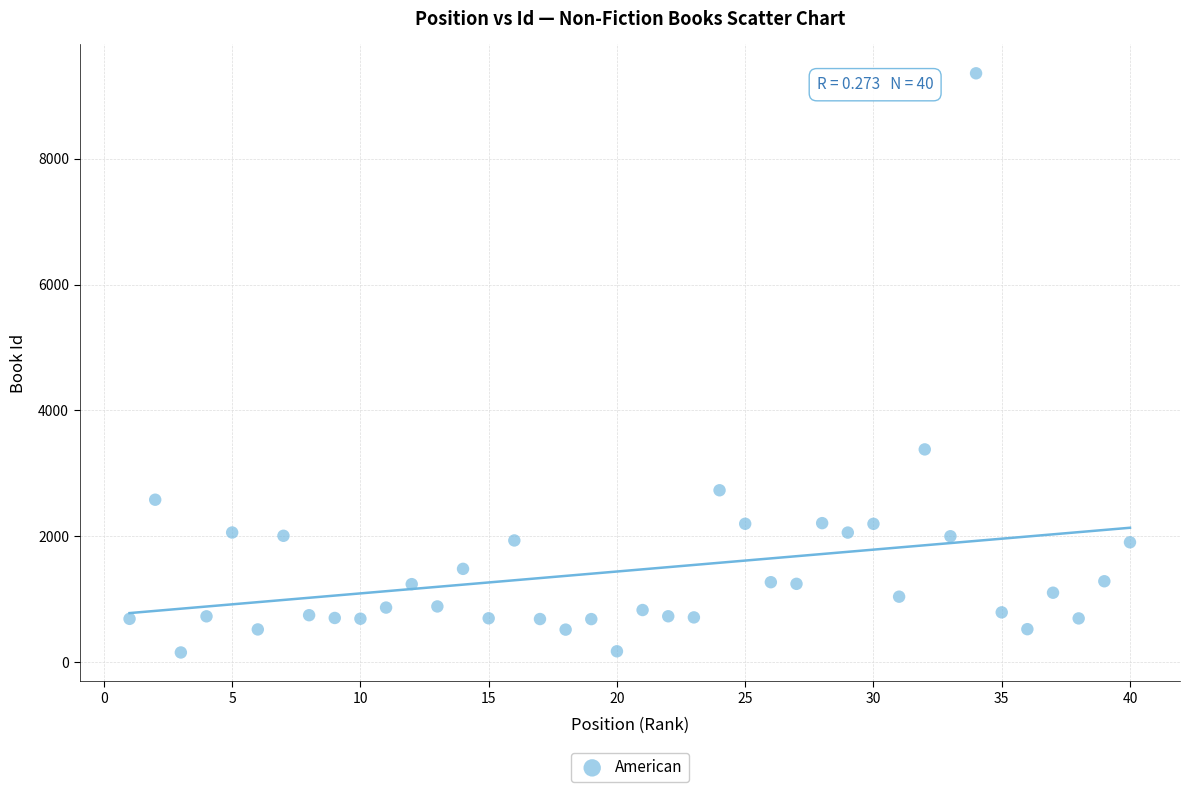

What Y value in the scatter plot is closest to 4756?

3382